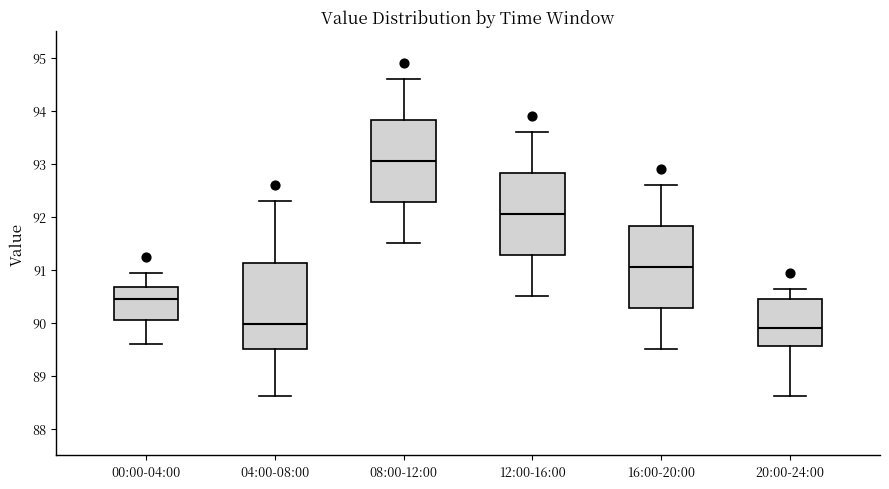

Reading left to right, read every box against the y-axis: the position of its median line, the range the box covers, and the ends of its whiskers. The values are not printed on the chart, so give them approximately, as read against the axis.

00:00-04:00: median 90.5, box 90.1 to 90.7, whiskers 89.6 to 90.9
04:00-08:00: median 90.0, box 89.5 to 91.1, whiskers 88.6 to 92.3
08:00-12:00: median 93.1, box 92.3 to 93.8, whiskers 91.5 to 94.6
12:00-16:00: median 92.1, box 91.3 to 92.8, whiskers 90.5 to 93.6
16:00-20:00: median 91.1, box 90.3 to 91.8, whiskers 89.5 to 92.6
20:00-24:00: median 89.9, box 89.6 to 90.4, whiskers 88.6 to 90.6